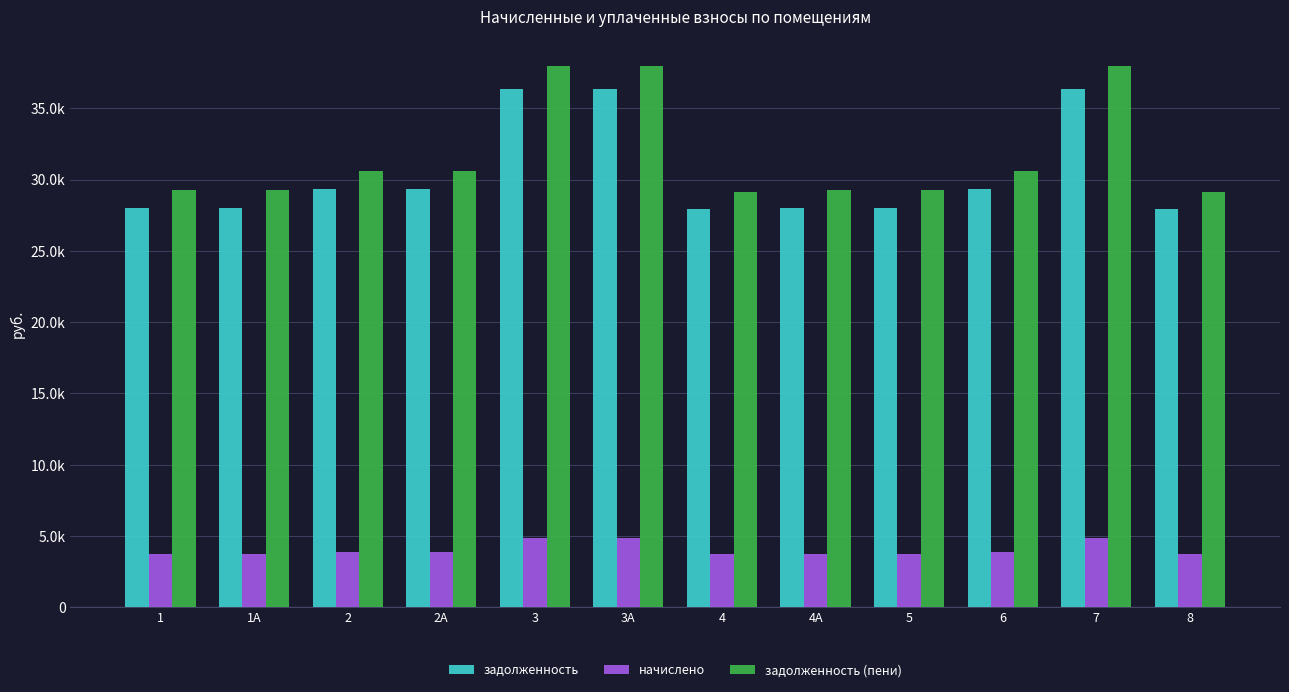

At which category is the sum across all series the highest?

3